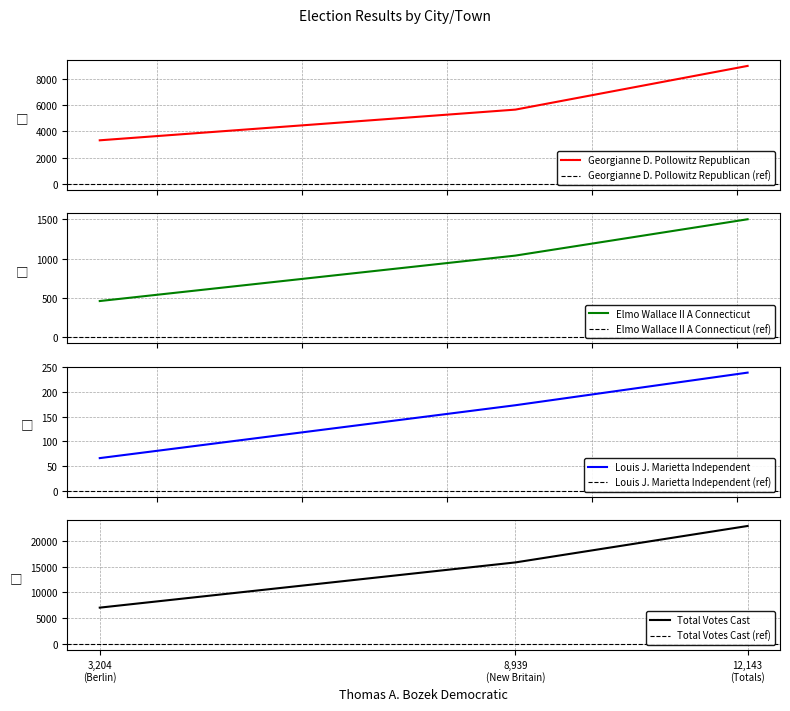

Rank the series by their maximum value, from highest to lowest.

Total Votes Cast, Georgianne D. Pollowitz Republican, Elmo Wallace II A Connecticut, Louis J. Marietta Independent